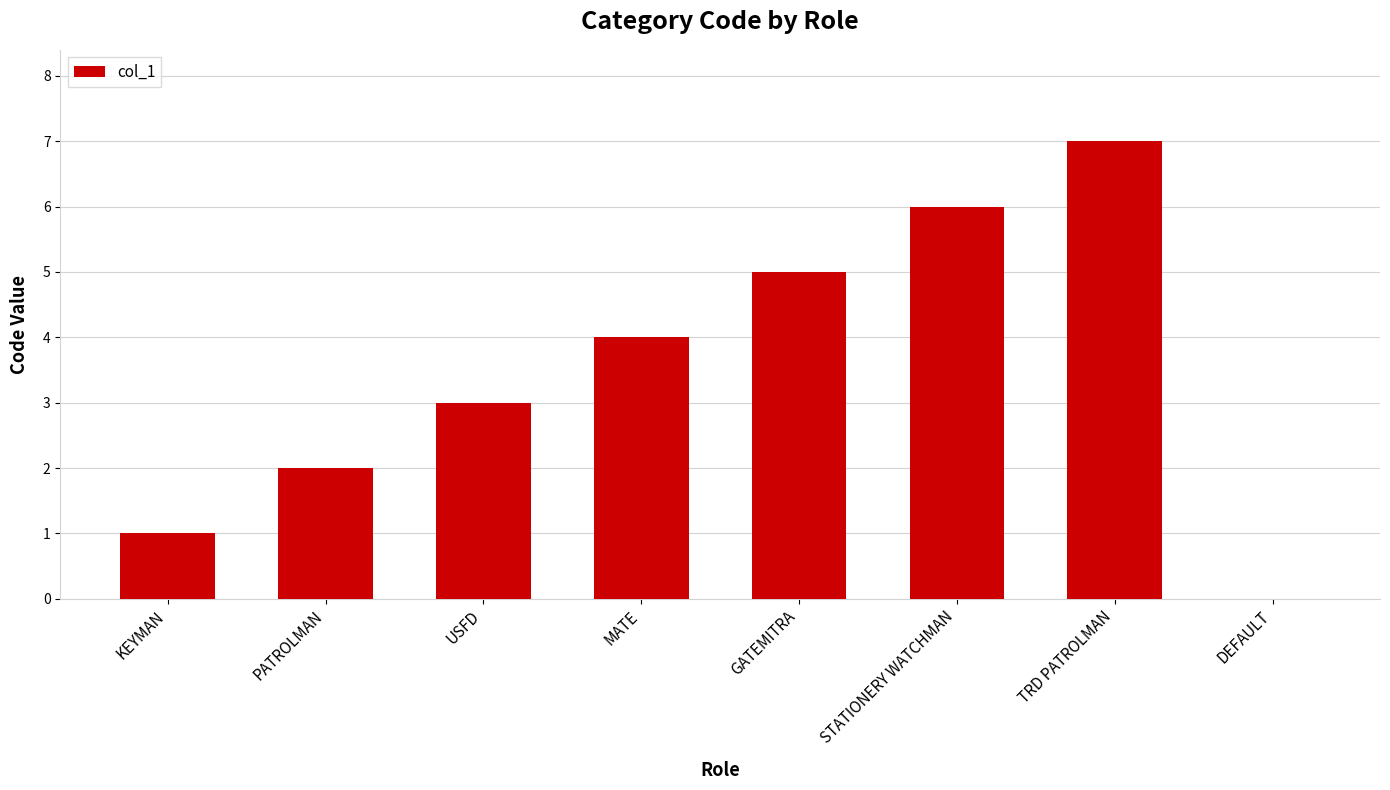

The chart shows a value of 1 at USFD. True or false?

False